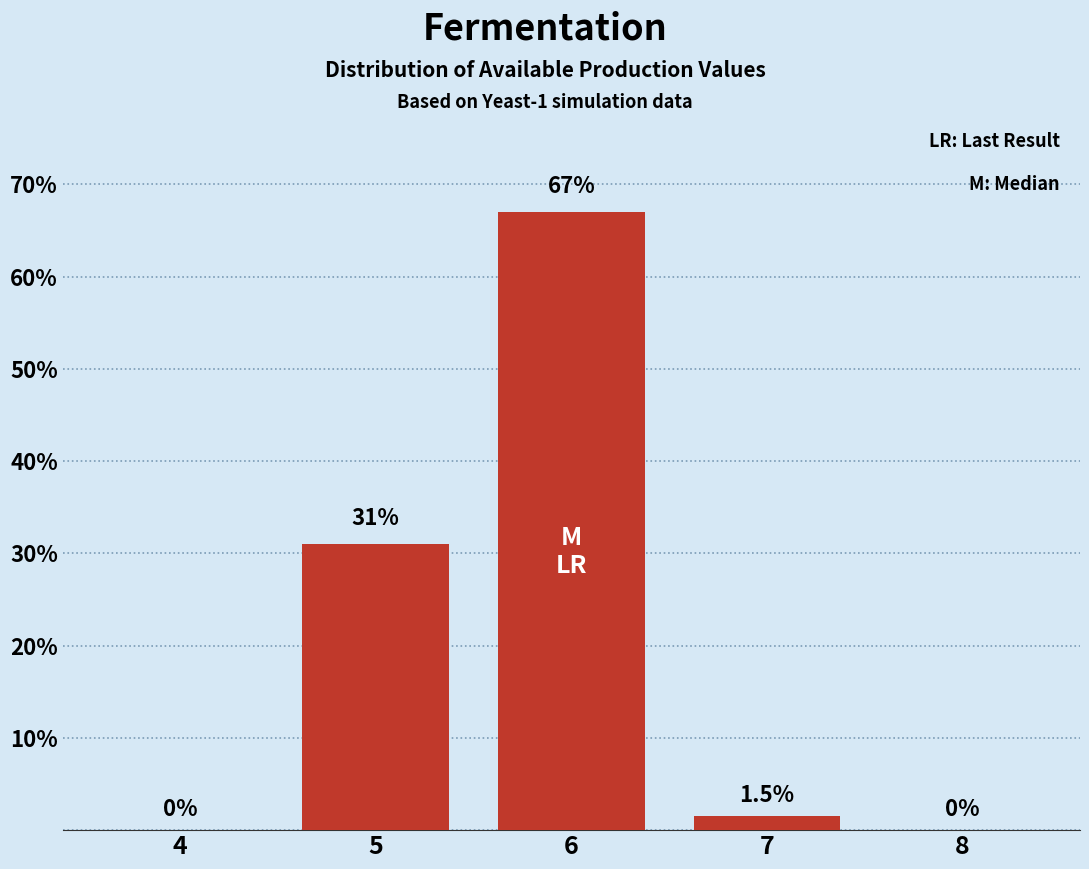

Reading left to right, extract all data points from this chart.

4=0.0	5=31.0	6=67.0	7=1.5	8=0.0